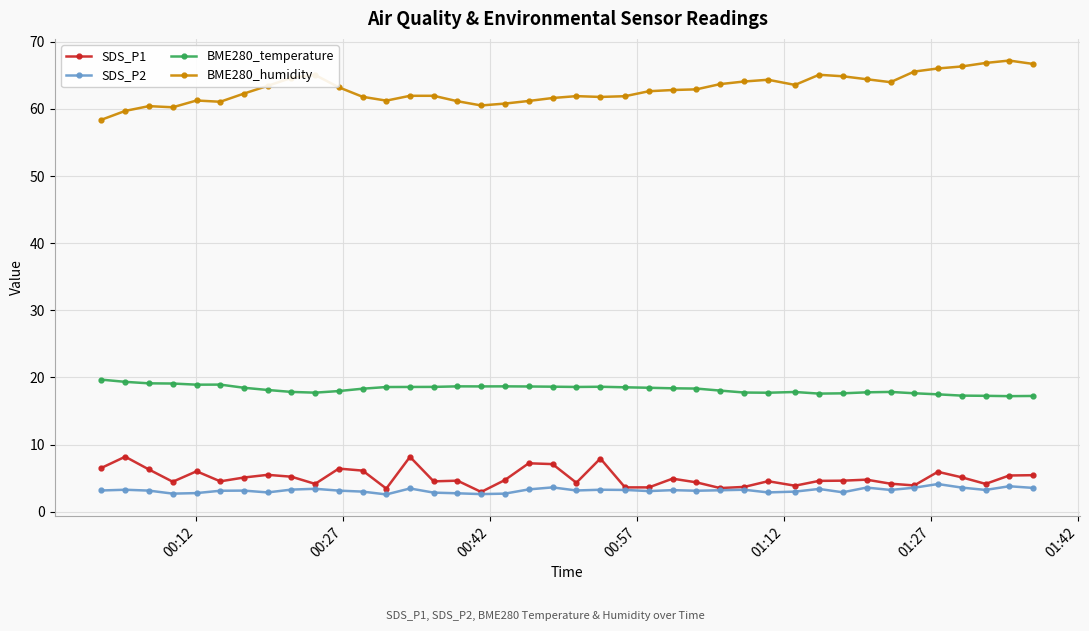

How many distinct data groups are displayed?

4